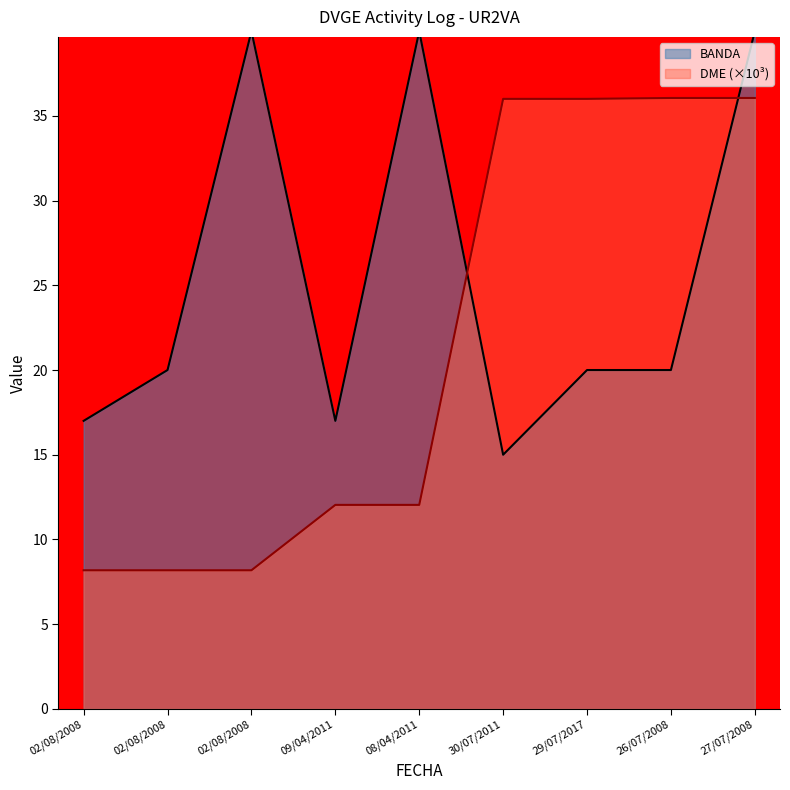

Read the DME value at 02/08/2008.

8.2